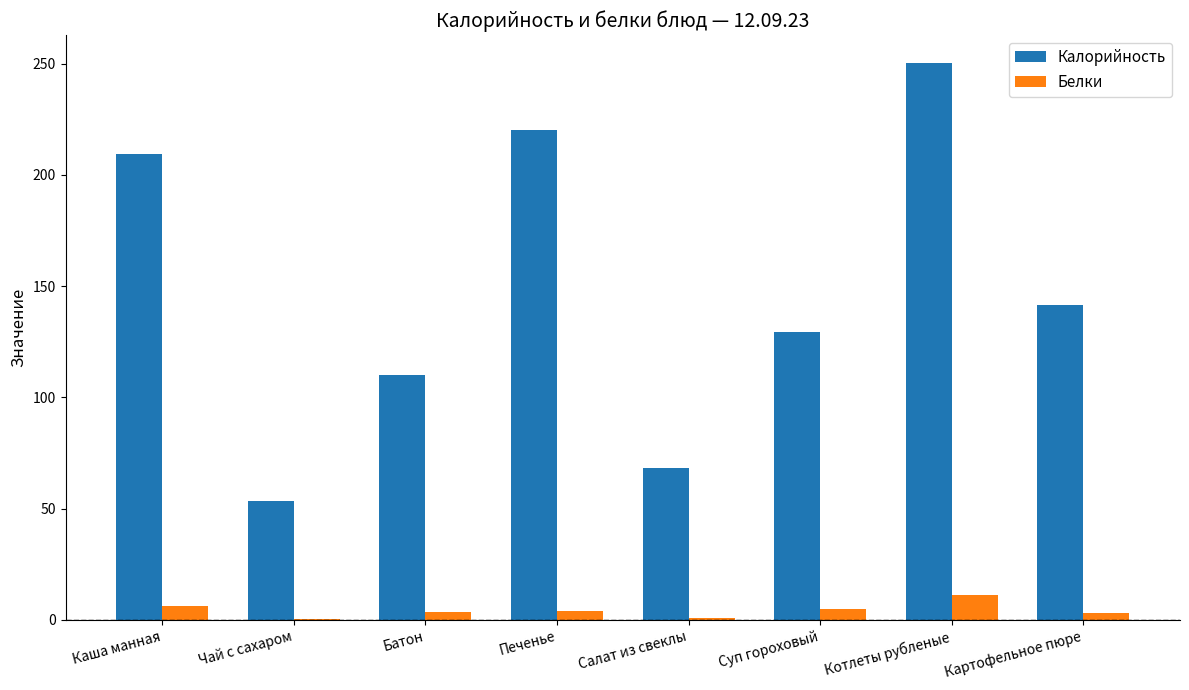

Which series has the largest total across all categories?

Калорийность